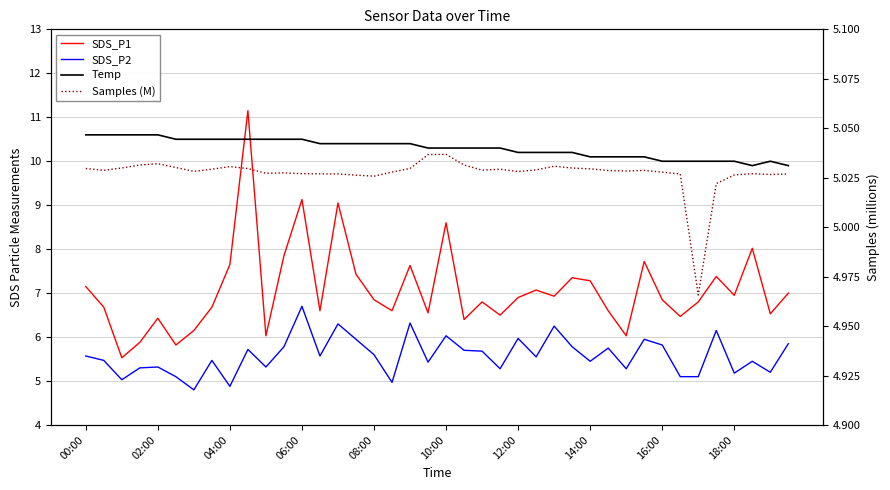

What is the difference between the highest and lowest values at 04:00?

5.6